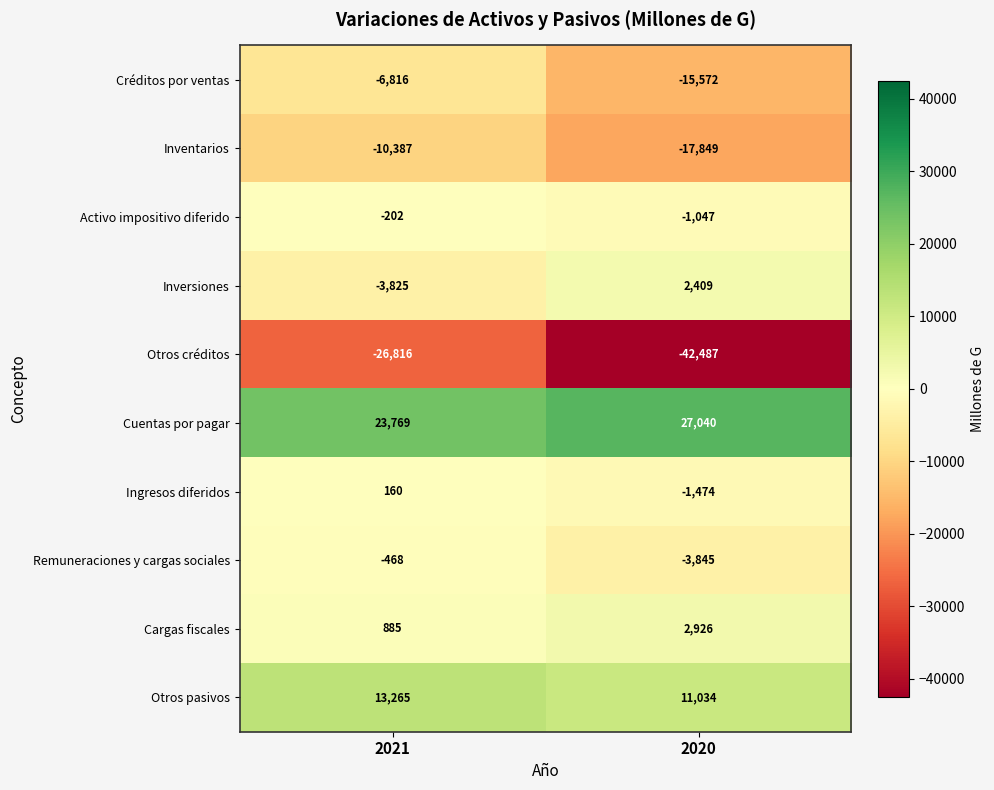

What is the difference between the maximum and minimum values in the Activo impositivo diferido series?

845